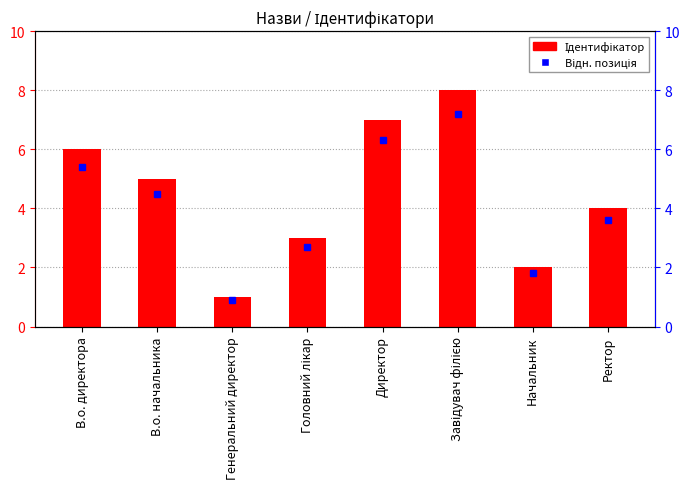

What is the label of the 6th bar from the left?

Завідувач філією